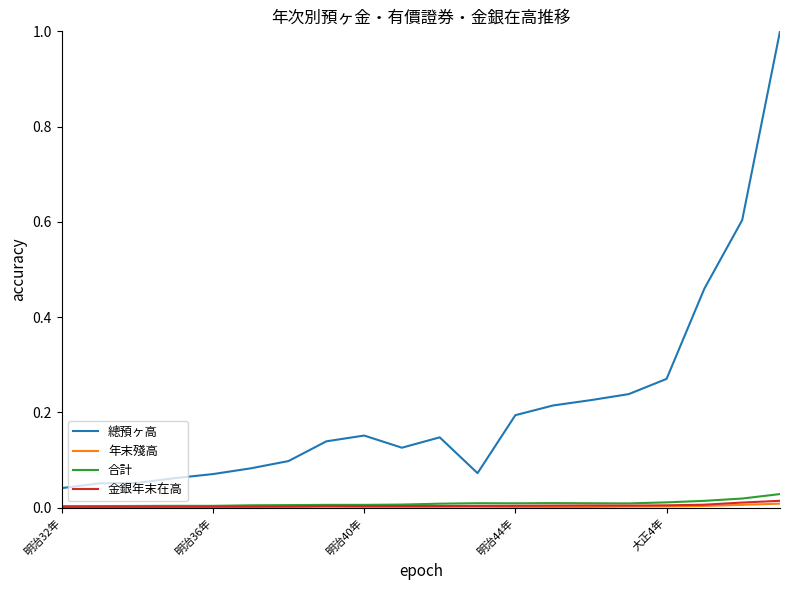

True or false: 合計 and 總預ヶ高 cross at least once.

False